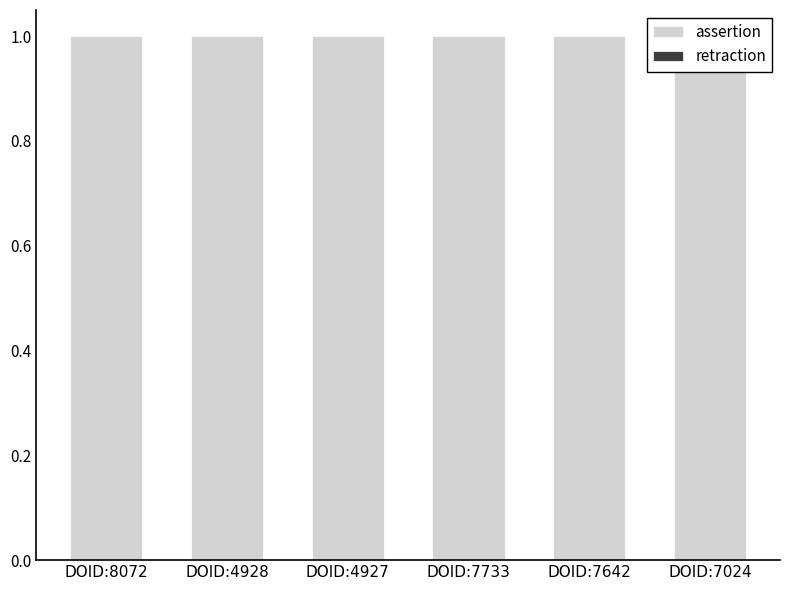

What are all the series names shown in the legend?

retraction, assertion